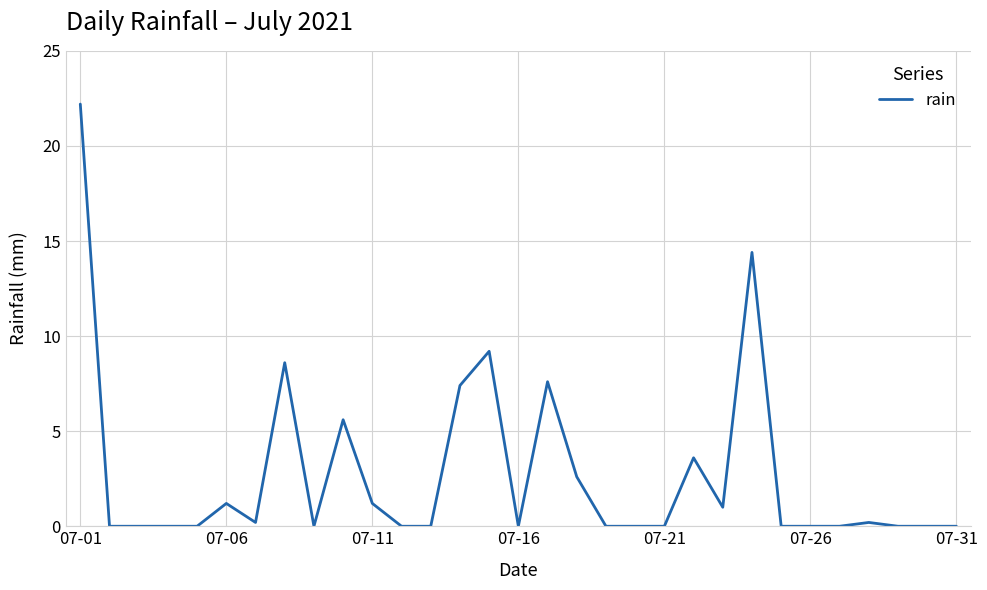

What is the maximum value shown in the chart?

22.2